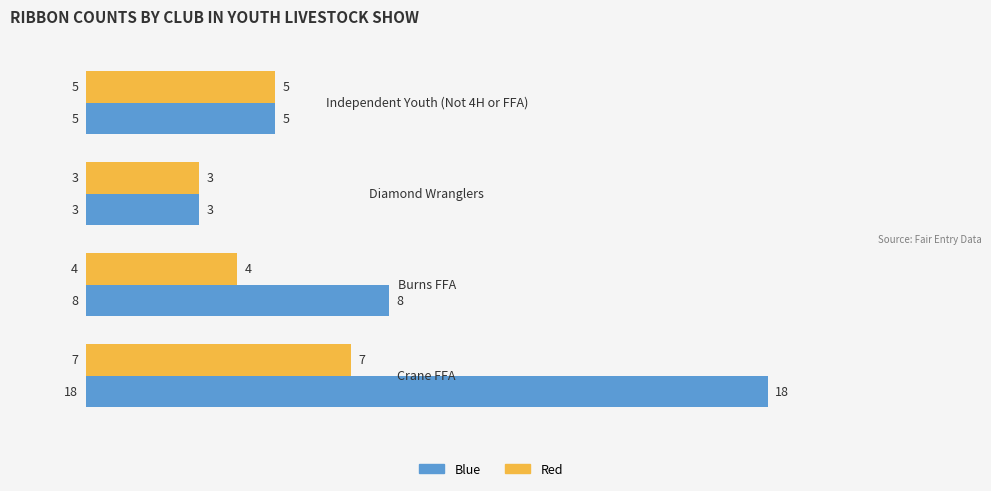

What is the smallest value displayed?

3